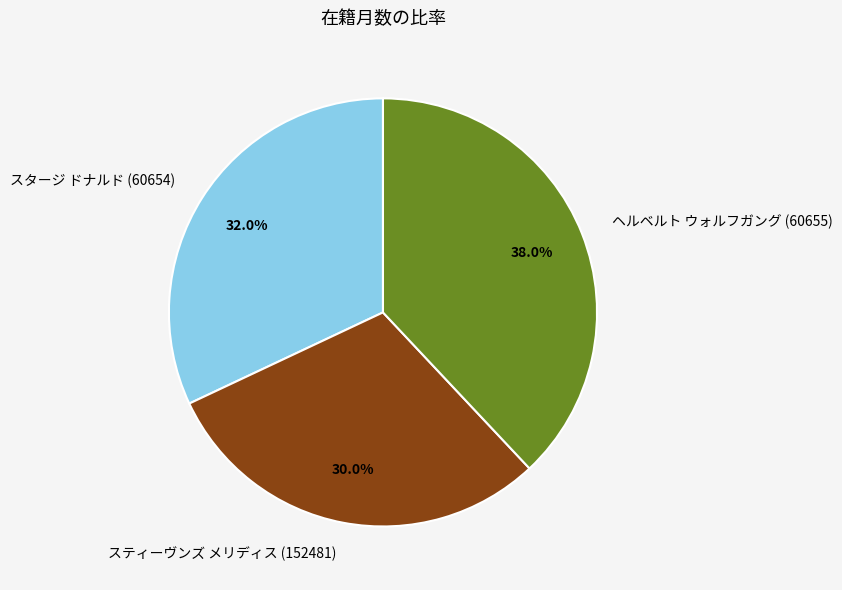

Which has a higher value, ヘルベルト ウォルフガング (60655) or スタージ ドナルド (60654)?

ヘルベルト ウォルフガング (60655)